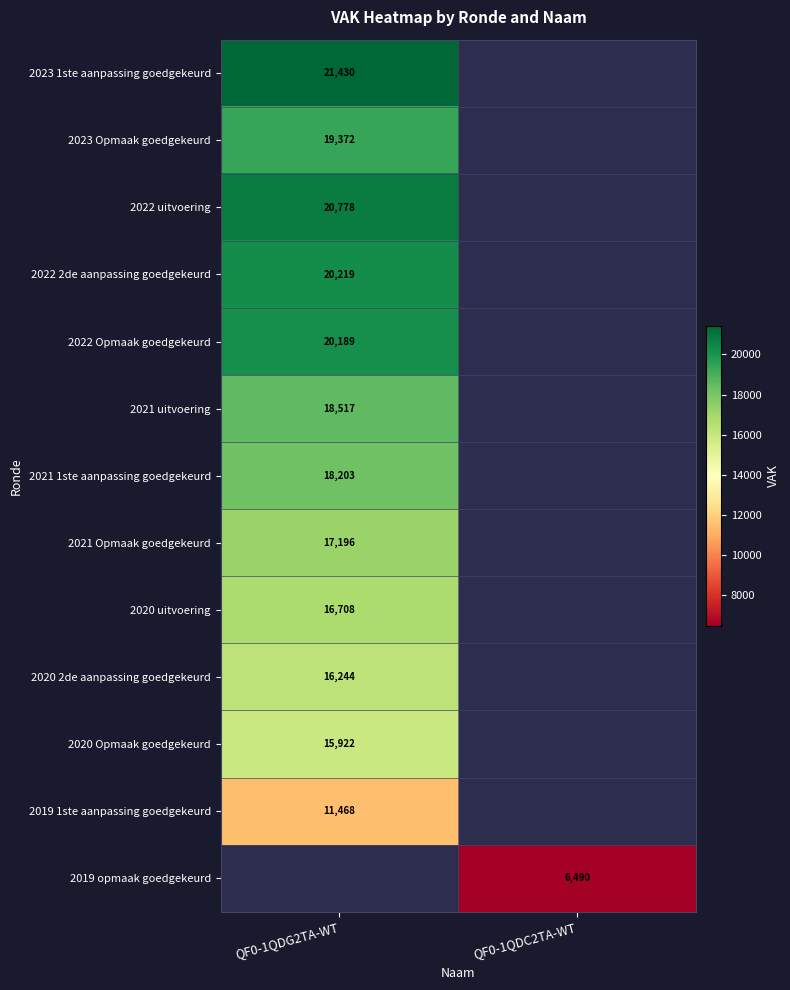

Which label corresponds to the largest value in the chart?

QF0-1QDG2TA-WT